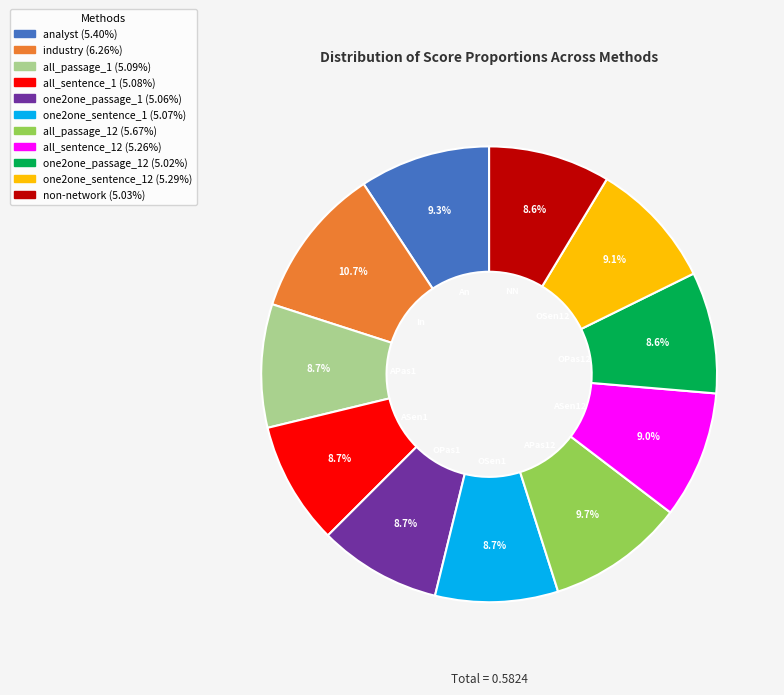

Is there any slice that represents more than half of the pie?

No